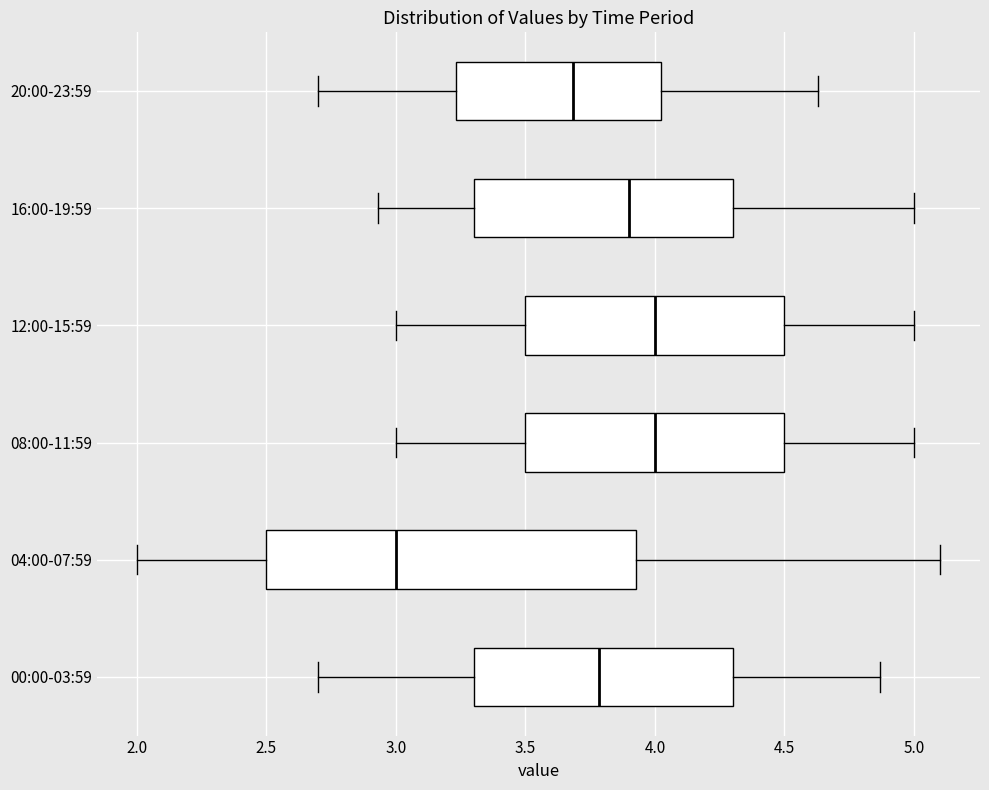

Where is the left edge of the box for 08:00-11:59 on the x-axis? The values are not printed on the chart, so give them approximately, as read against the axis.

3.50